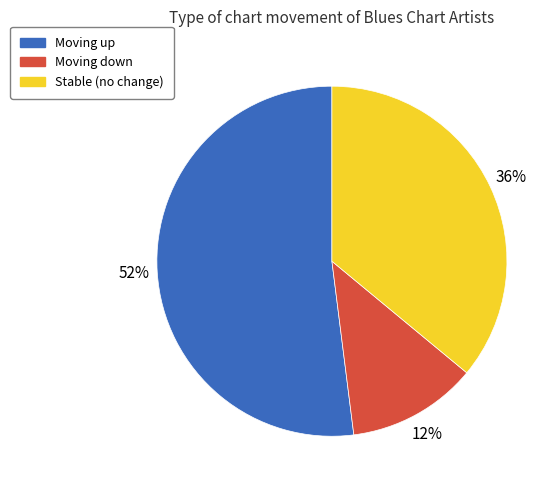

Which has a higher value, Moving up or Stable (no change)?

Moving up